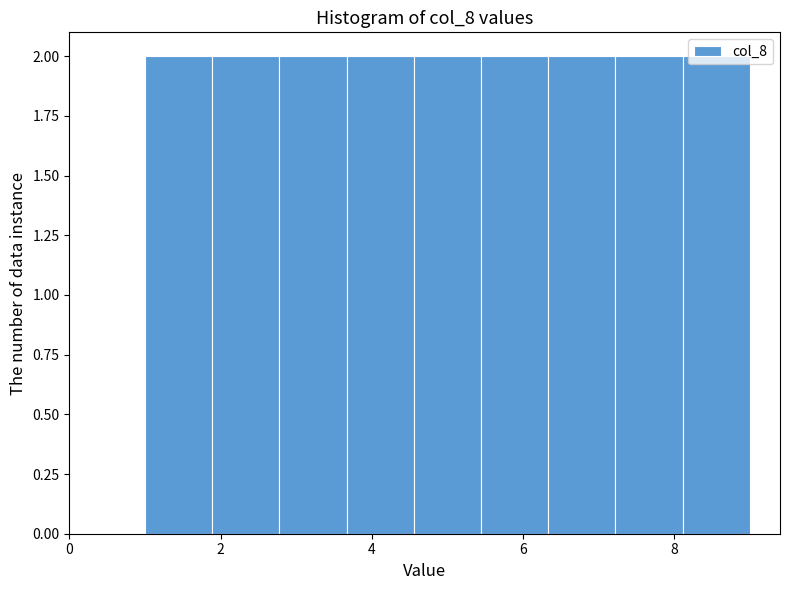

Reading left to right, transcribe this chart: for each bar, give the range it covers on the x-axis and its height. Neither the bar edges nor the heights are printed on the chart, so give them approximately, as read against the axes.

1.0 to 1.8: 2
1.8 to 2.8: 2
2.8 to 3.6: 2
3.6 to 4.6: 2
4.6 to 5.4: 2
5.4 to 6.4: 2
6.4 to 7.2: 2
7.2 to 8.2: 2
8.2 to 9.0: 2